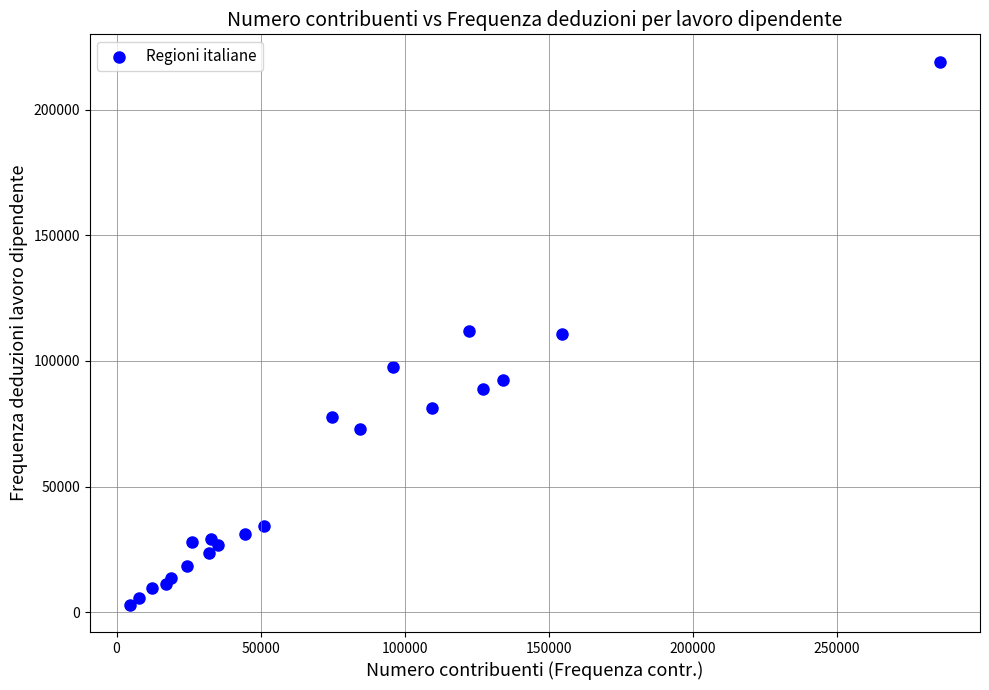

List the coordinates of all points as (X, Y) pairs, reading left to right.

(4743, 2848)  (7741, 5644)  (12126, 9588)  (17009, 11038)  (18993, 13488)  (24472, 18305)  (26214, 27868)  (32003, 23480)  (32791, 28950)  (35121, 26545)  (44551, 31245)  (51122, 34393)  (74591, 77866)  (84434, 72986)  (95884, 97474)  (109336, 81133)  (122399, 112018)  (127290, 88741)  (134061, 92612)  (154557, 110727)  (285553, 219304)